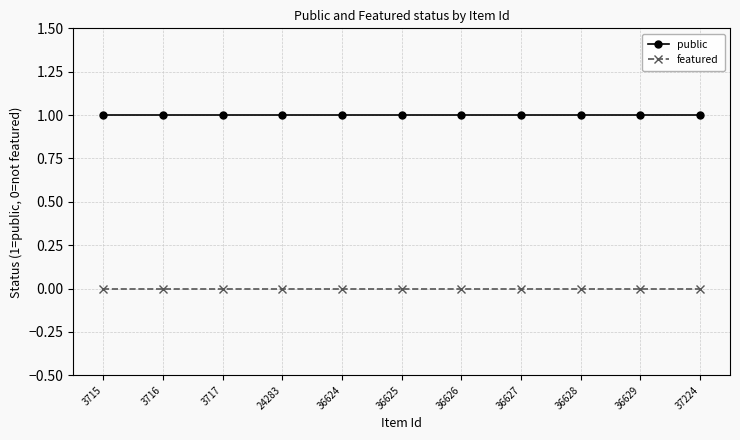

What is the total value across all series at 36629?

1